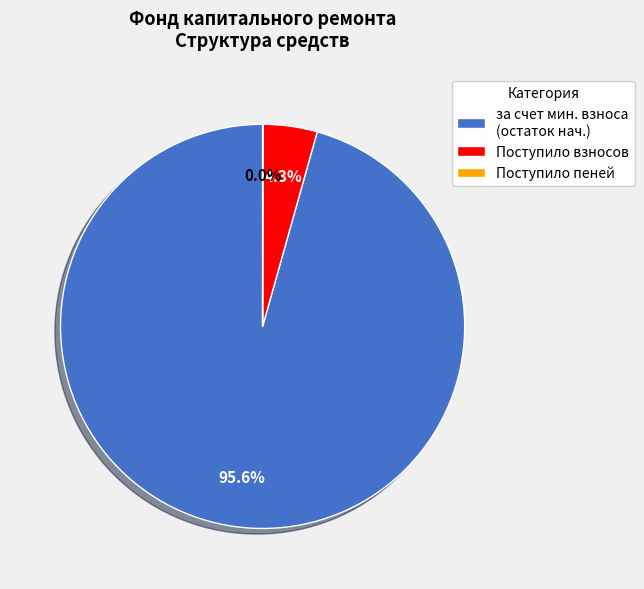

Which slice represents more than half of the pie?

за счет мин. взноса (остаток нач.)